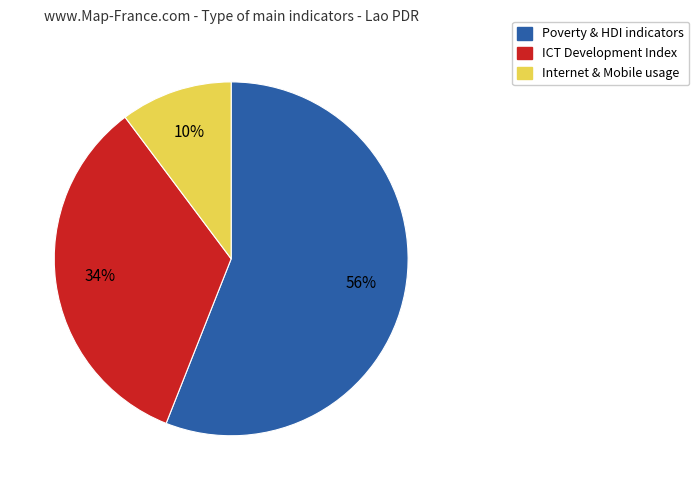

How many slices are in this pie chart?

3